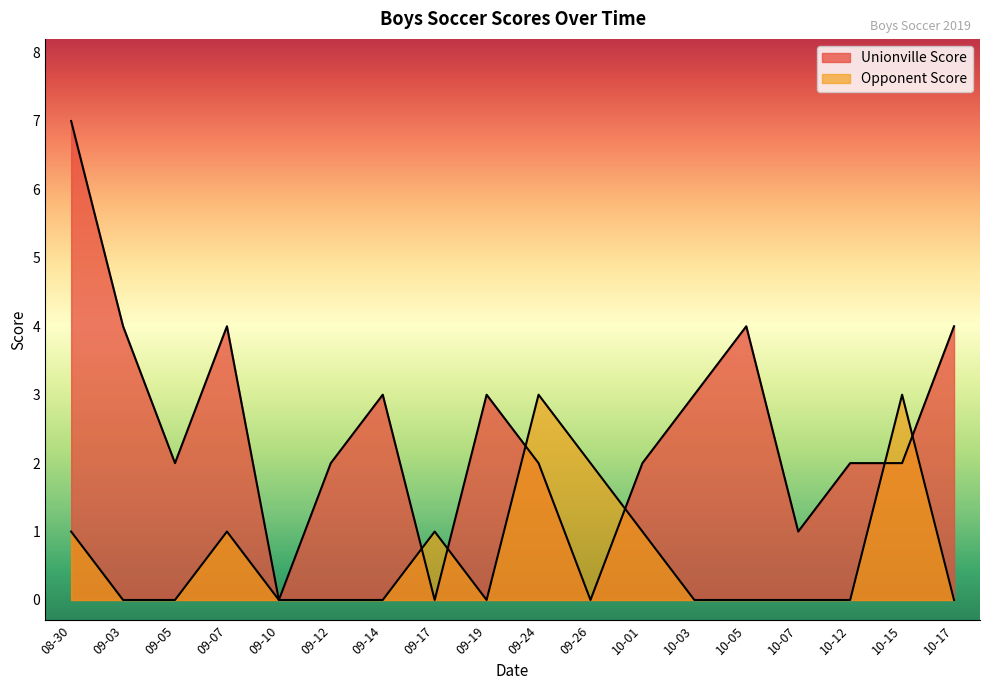

Is it true that Opponent Score equals 0 at 10-12?

True